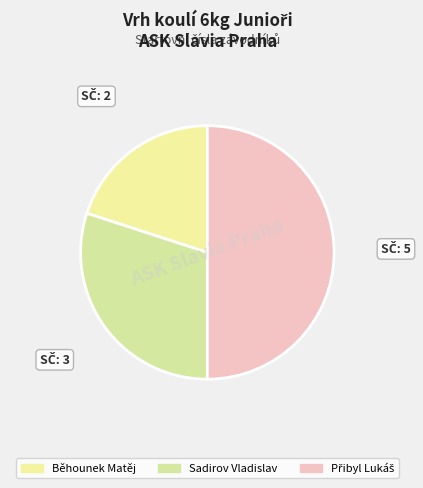

How many segments does this pie chart have?

3